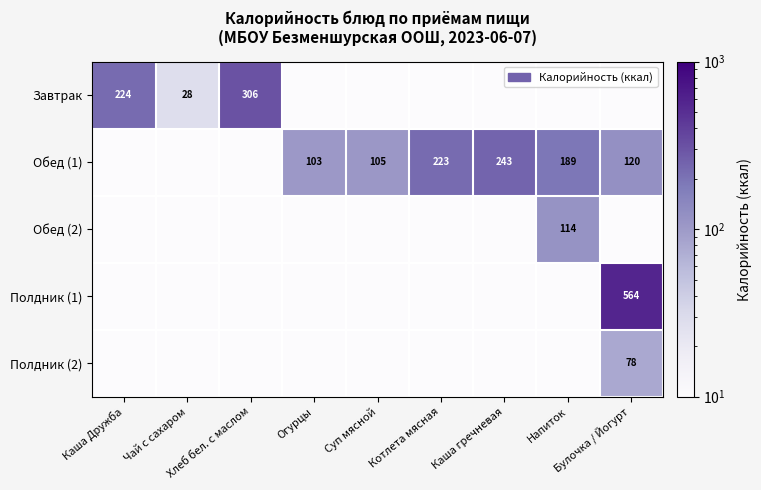

Between Напиток and Суп мясной, which is larger?

Напиток